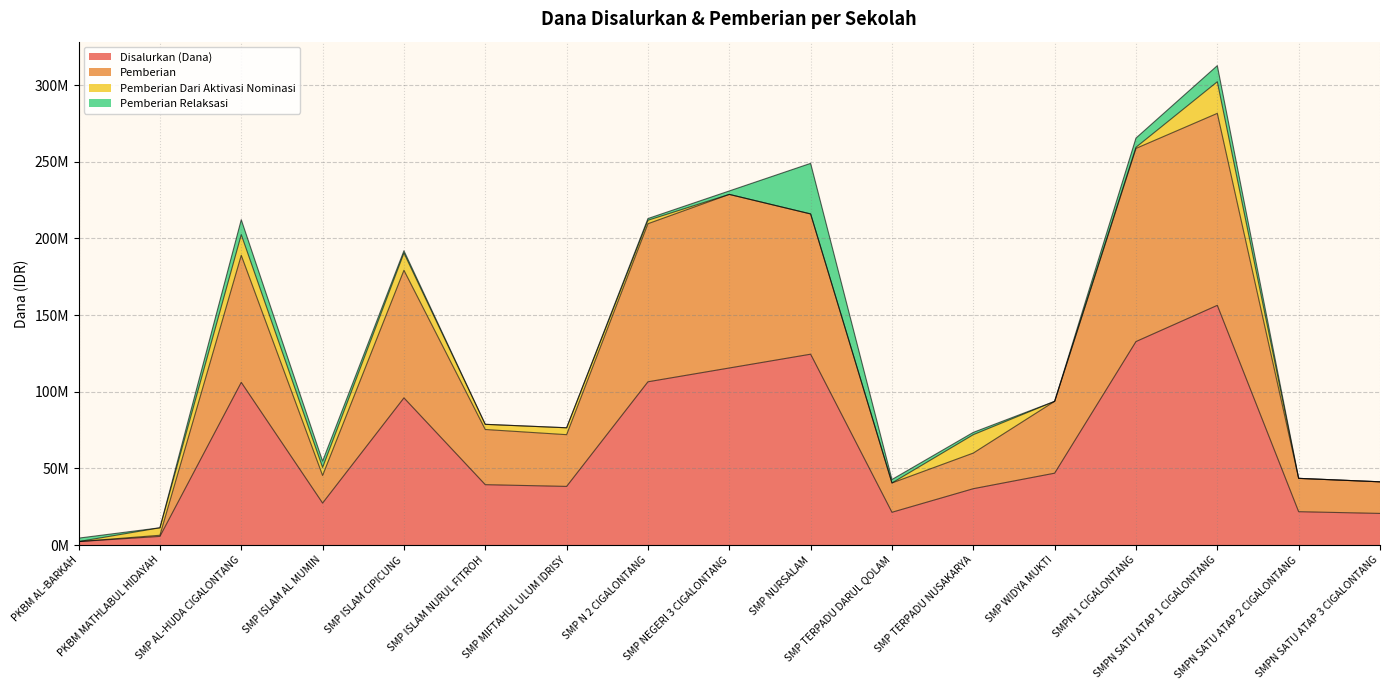

What is the greatest value displayed?

281625000